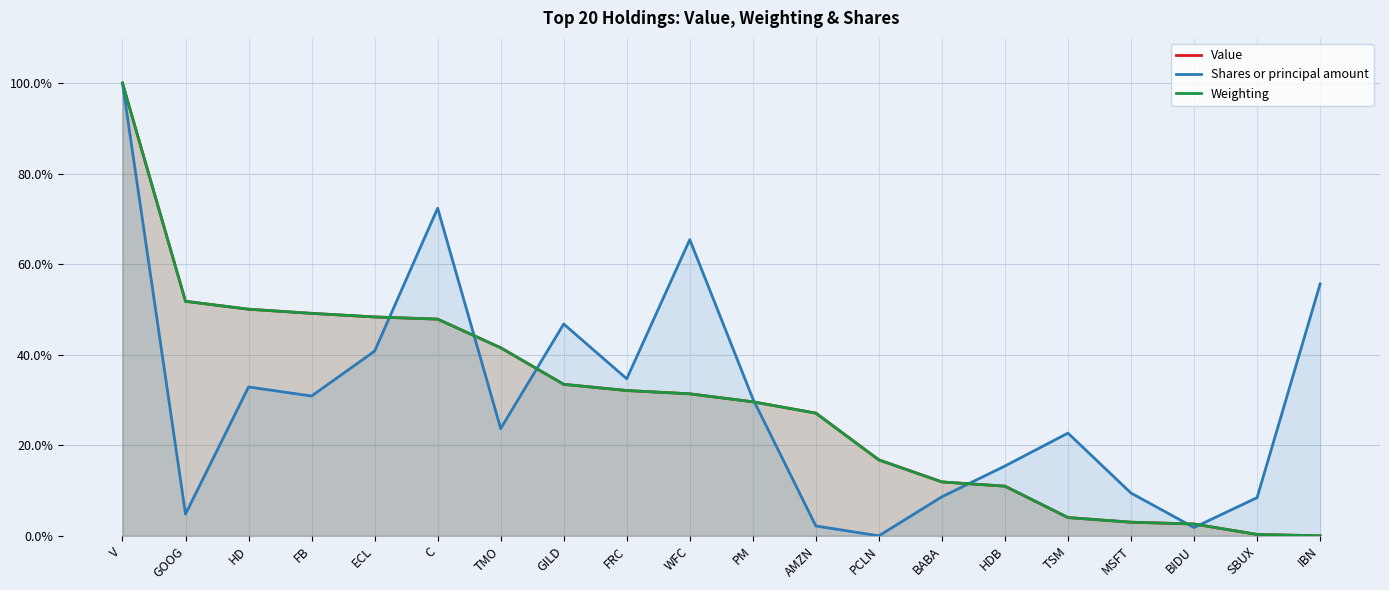

List the series in order of their peak value, lowest first.

Value, Shares or principal amount, Weighting